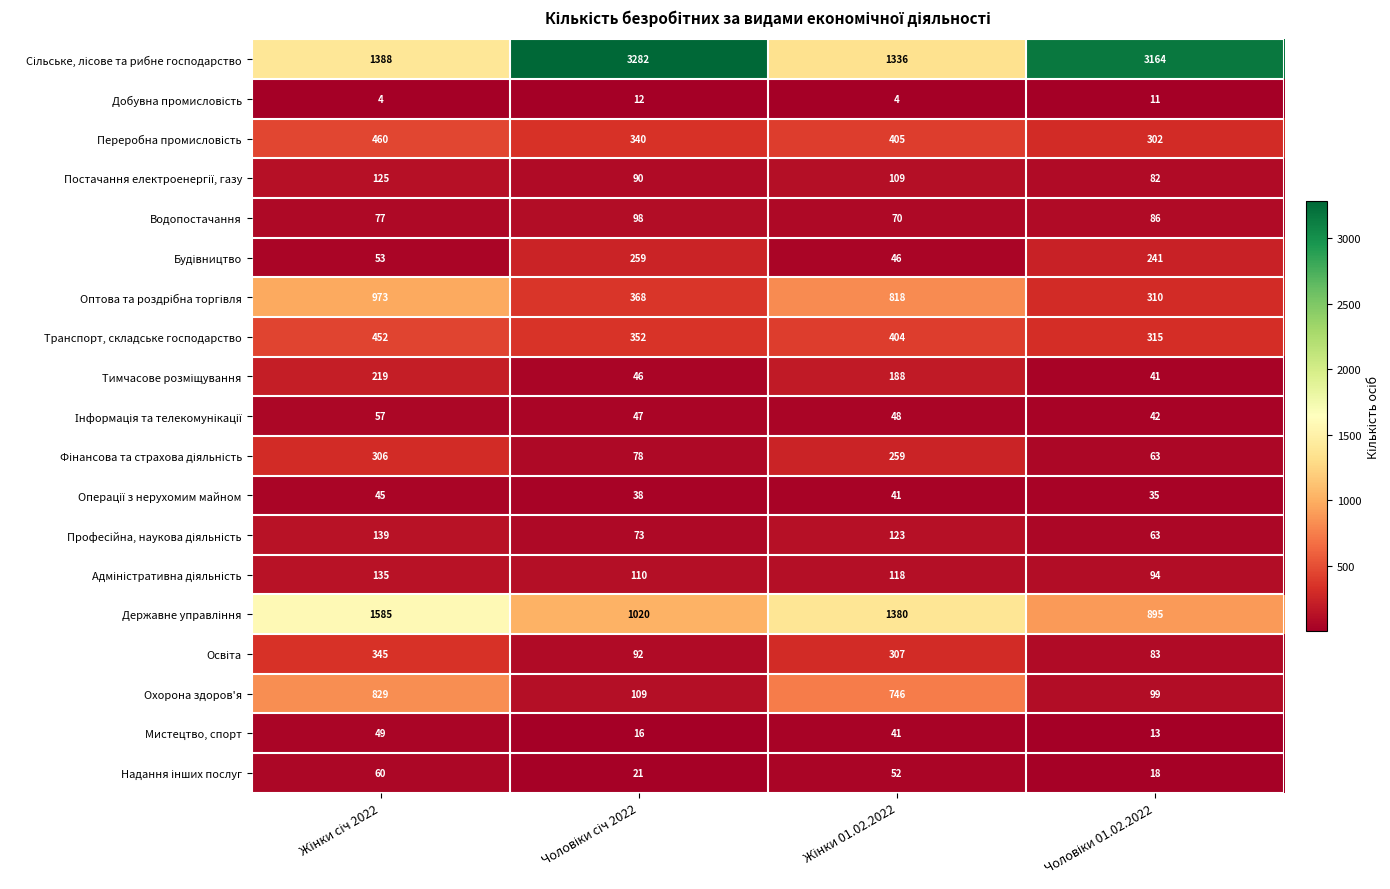

What is the maximum value shown in the chart?

3282